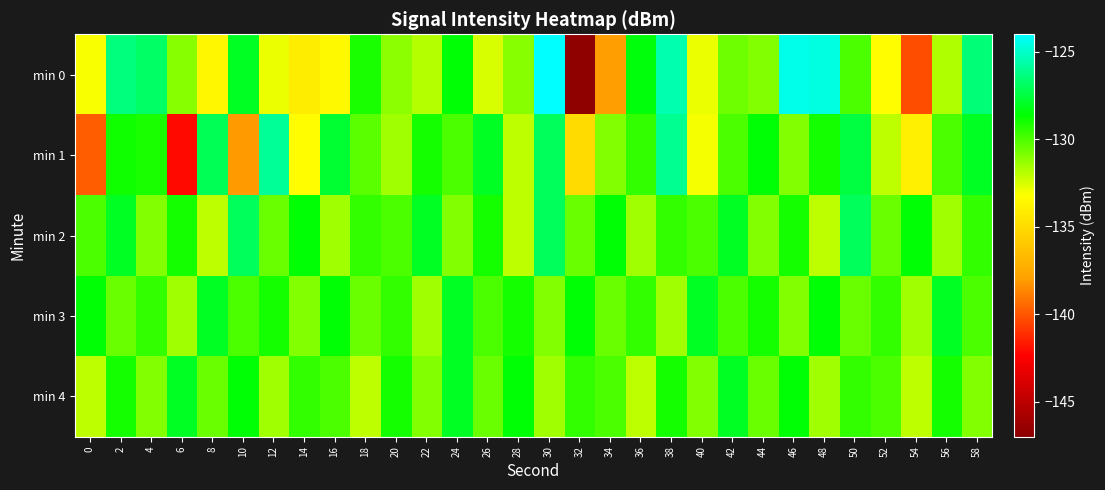

What is the smallest value displayed?

-146.8